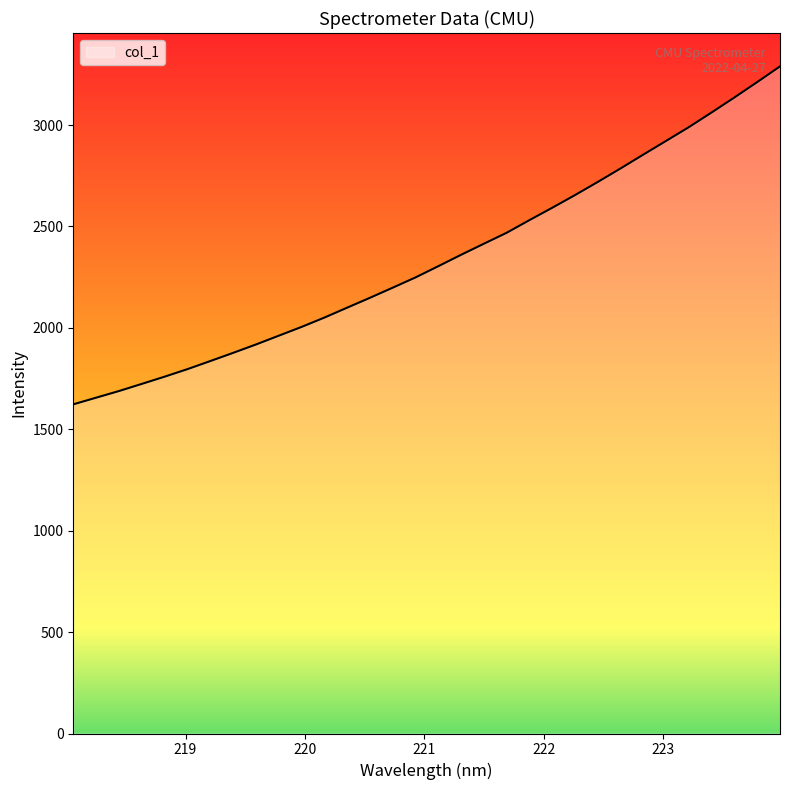

What is the greatest value displayed?

3289.2